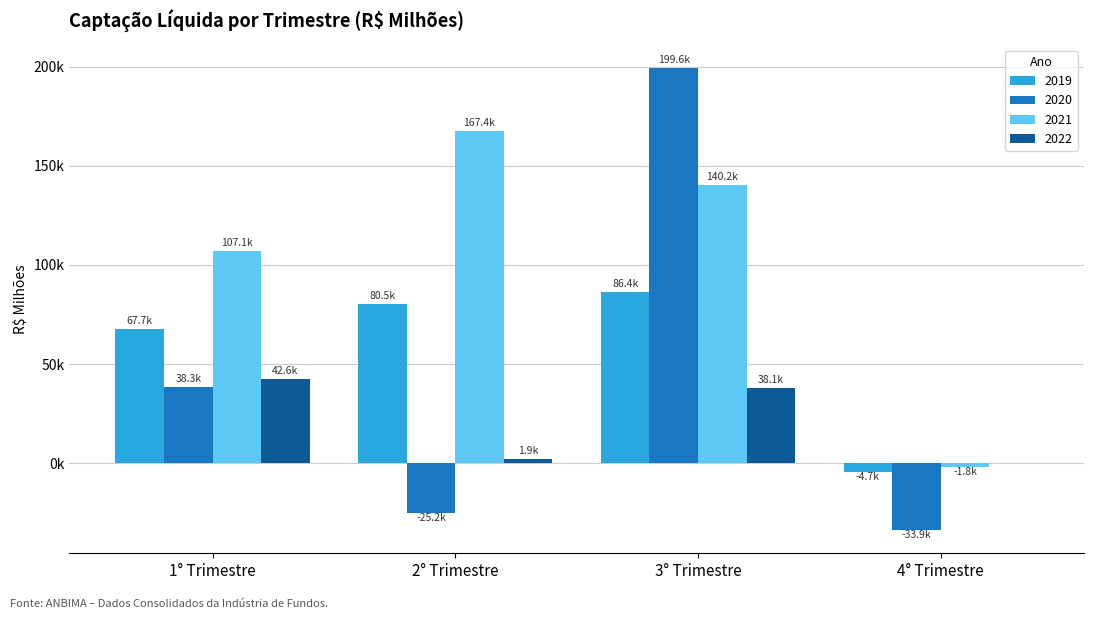

Are the bars horizontal?

No